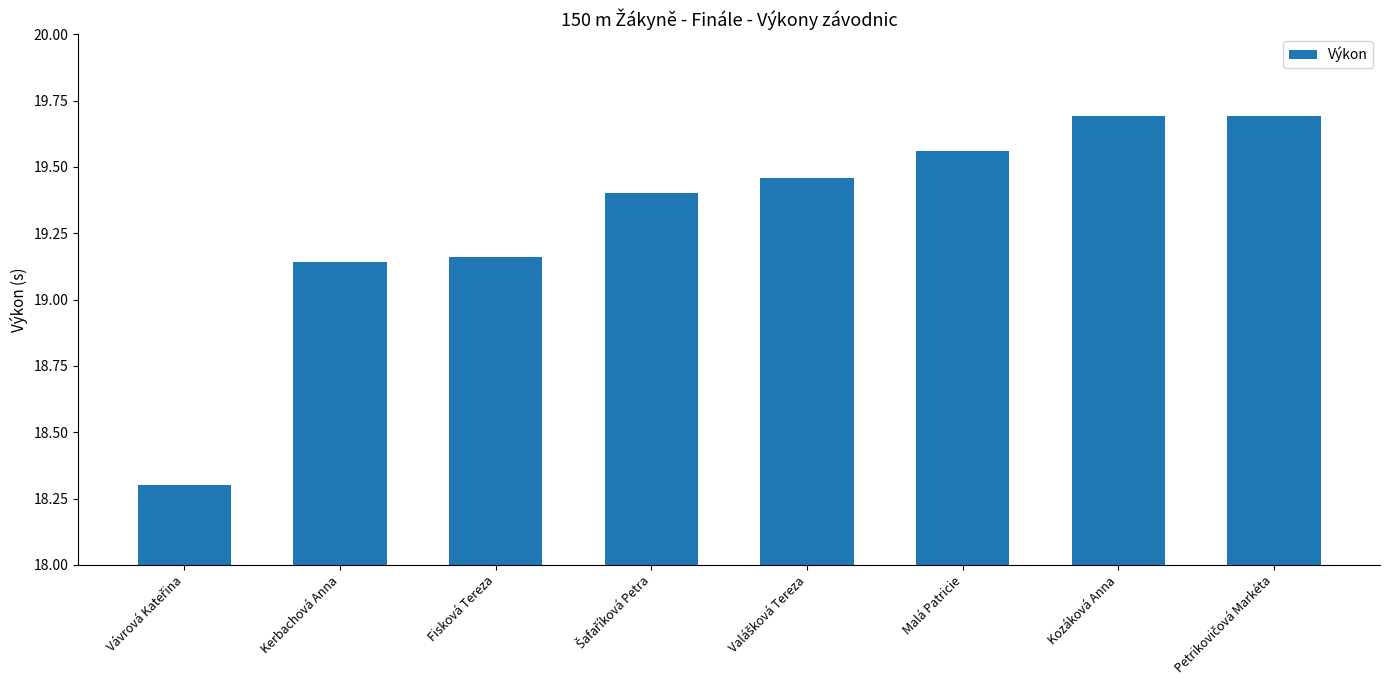

How many values are between 19 and 20?

7